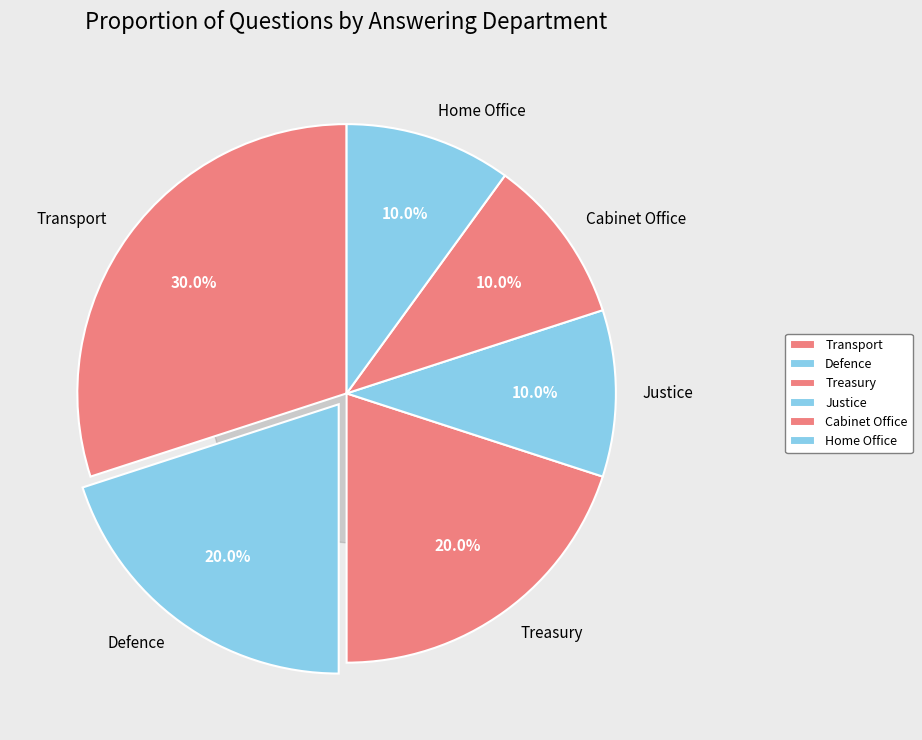

To the nearest percent, what is the combined percentage of Defence and Home Office?

30%